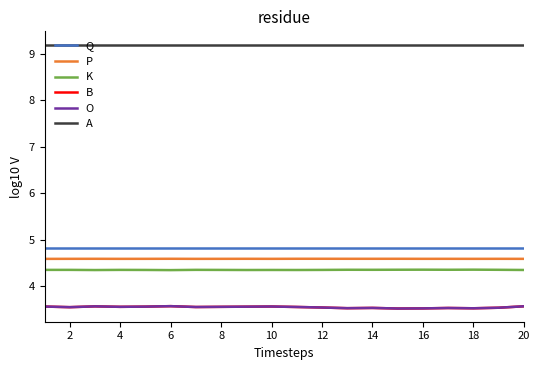

What is the sum of all P values?

91.9